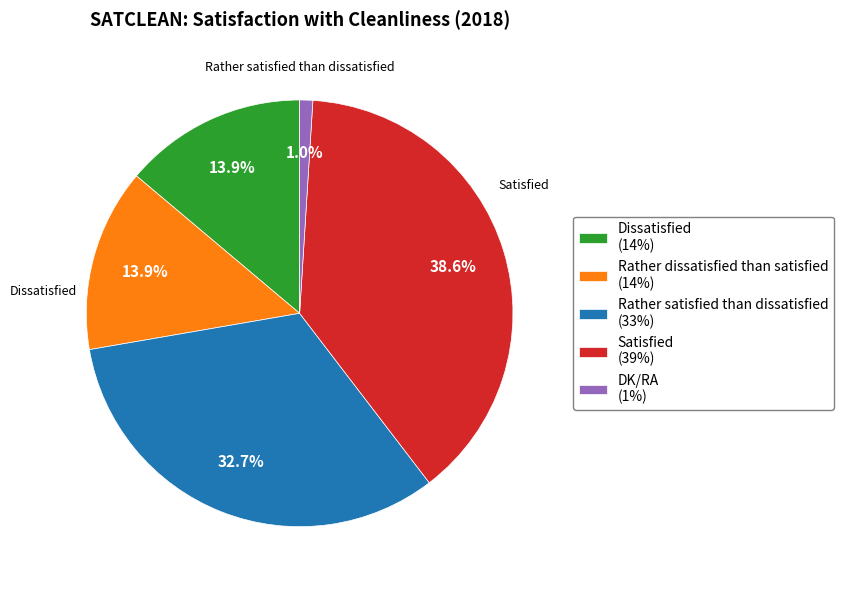

Approximately how many times larger is the value at Satisfied compared to Dissatisfied?

2.8